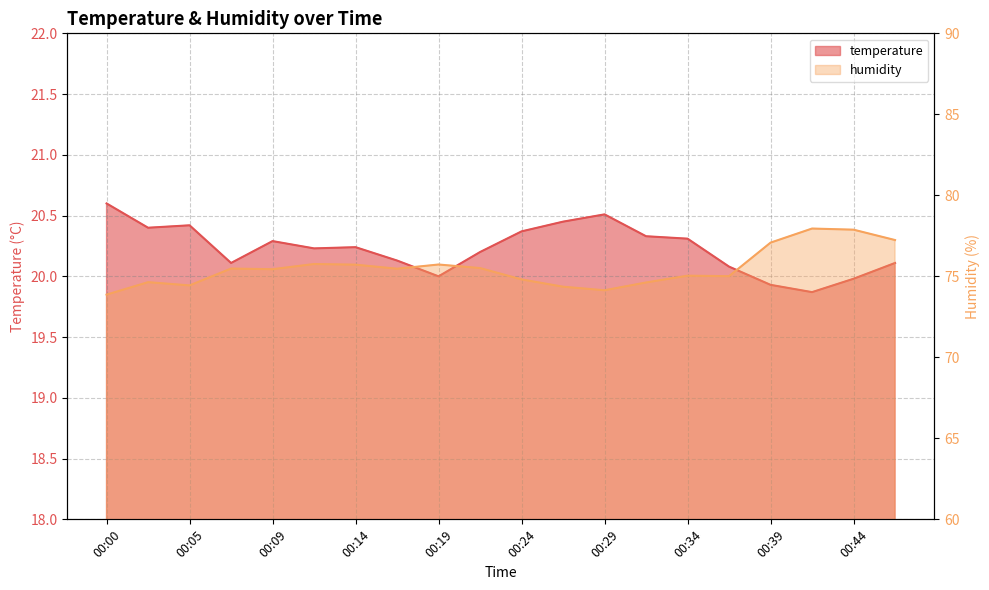

How many interior local valleys does the temperature series have?

5